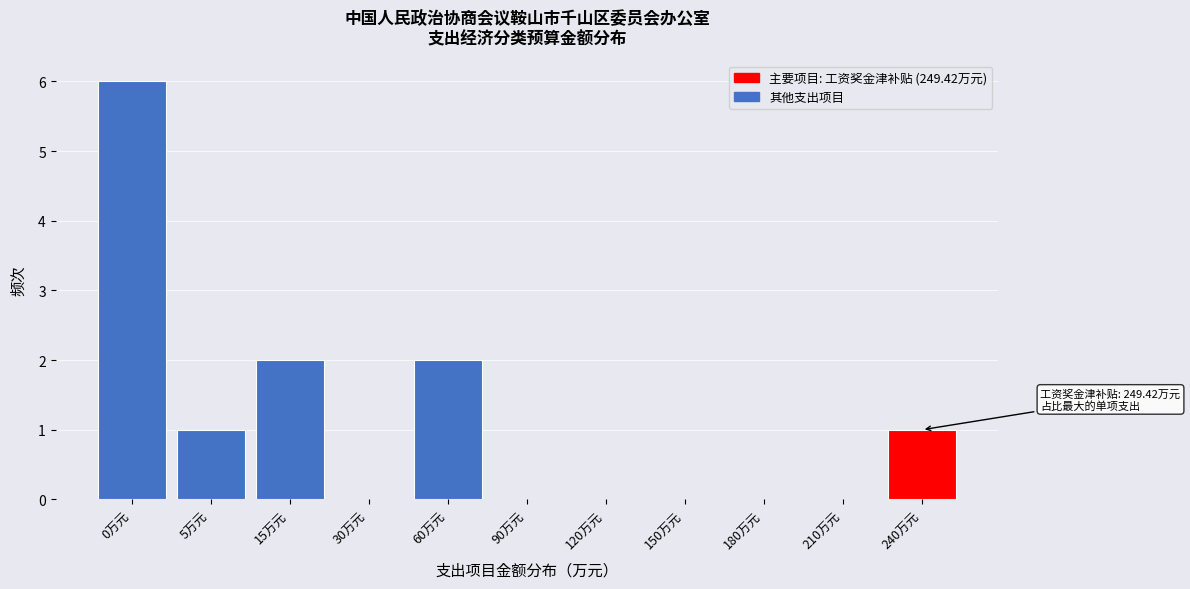

Reading right to left, extract all data points from this chart.

240万元=1	210万元=0	180万元=0	150万元=0	120万元=0	90万元=0	60万元=2	30万元=0	15万元=2	5万元=1	0万元=6